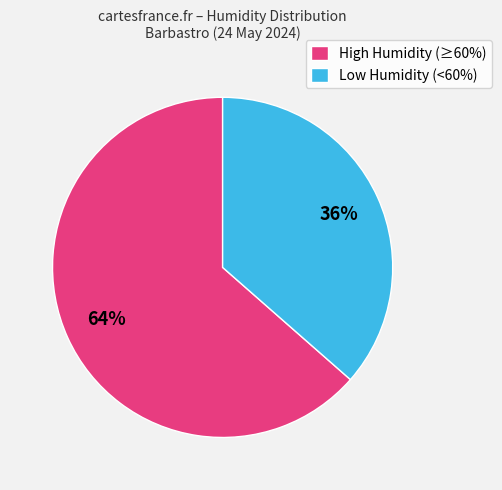

Rank the categories by value from highest to lowest.

High Humidity (≥60%), Low Humidity (<60%)